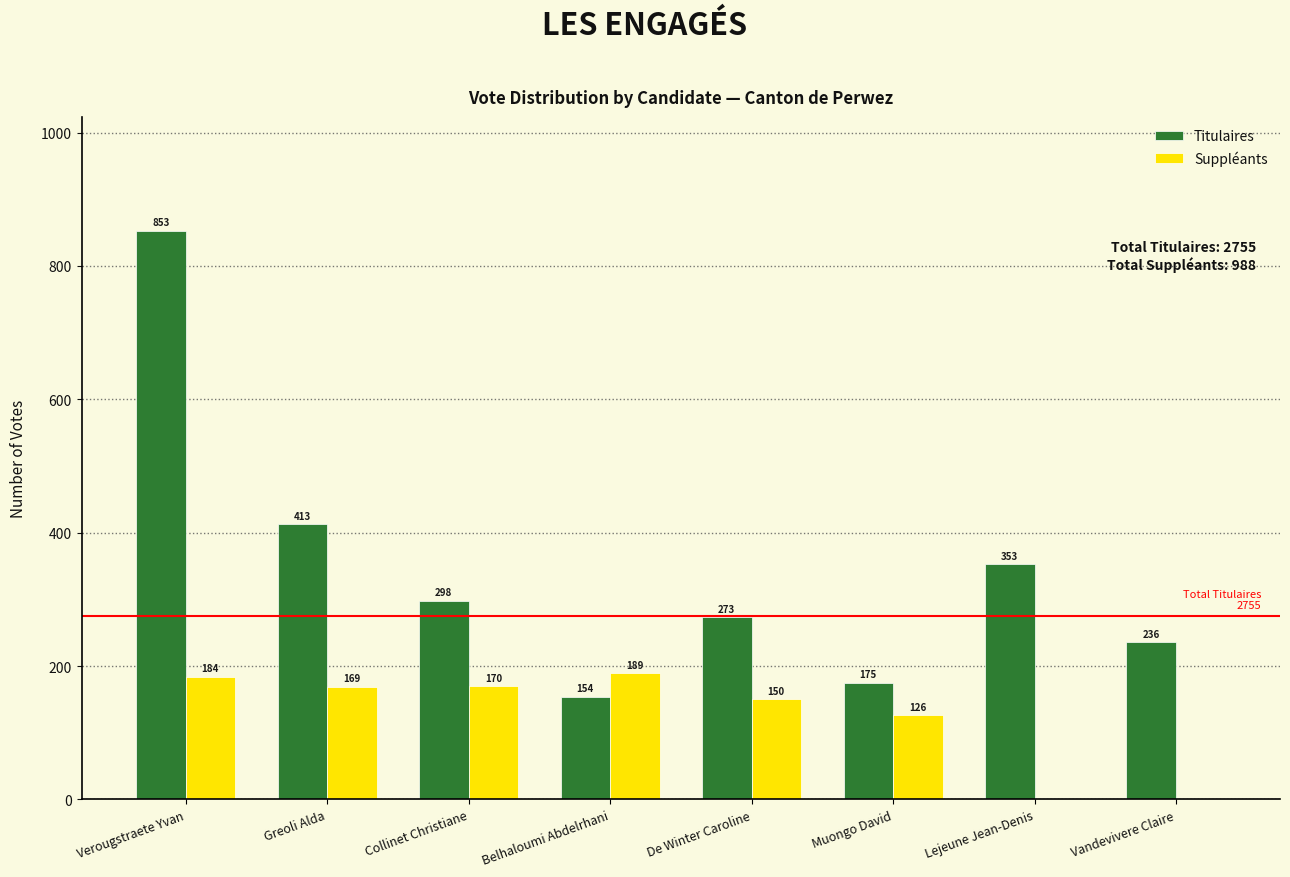

Reading left to right, extract all data points from this chart.

Titulaires: Verougstraete Yvan=853	Greoli Alda=413	Collinet Christiane=298	Belhaloumi Abdelrhani=154	De Winter Caroline=273	Muongo David=175	Lejeune Jean-Denis=353	Vandevivere Claire=236
Suppléants: Verougstraete Yvan=184	Greoli Alda=169	Collinet Christiane=170	Belhaloumi Abdelrhani=189	De Winter Caroline=150	Muongo David=126	Lejeune Jean-Denis=0	Vandevivere Claire=0